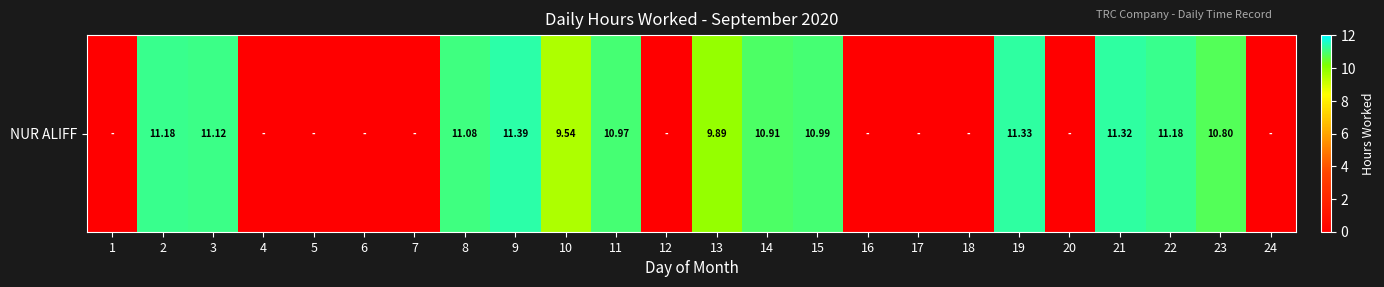

The chart shows a value of 0.0 at 24. True or false?

True